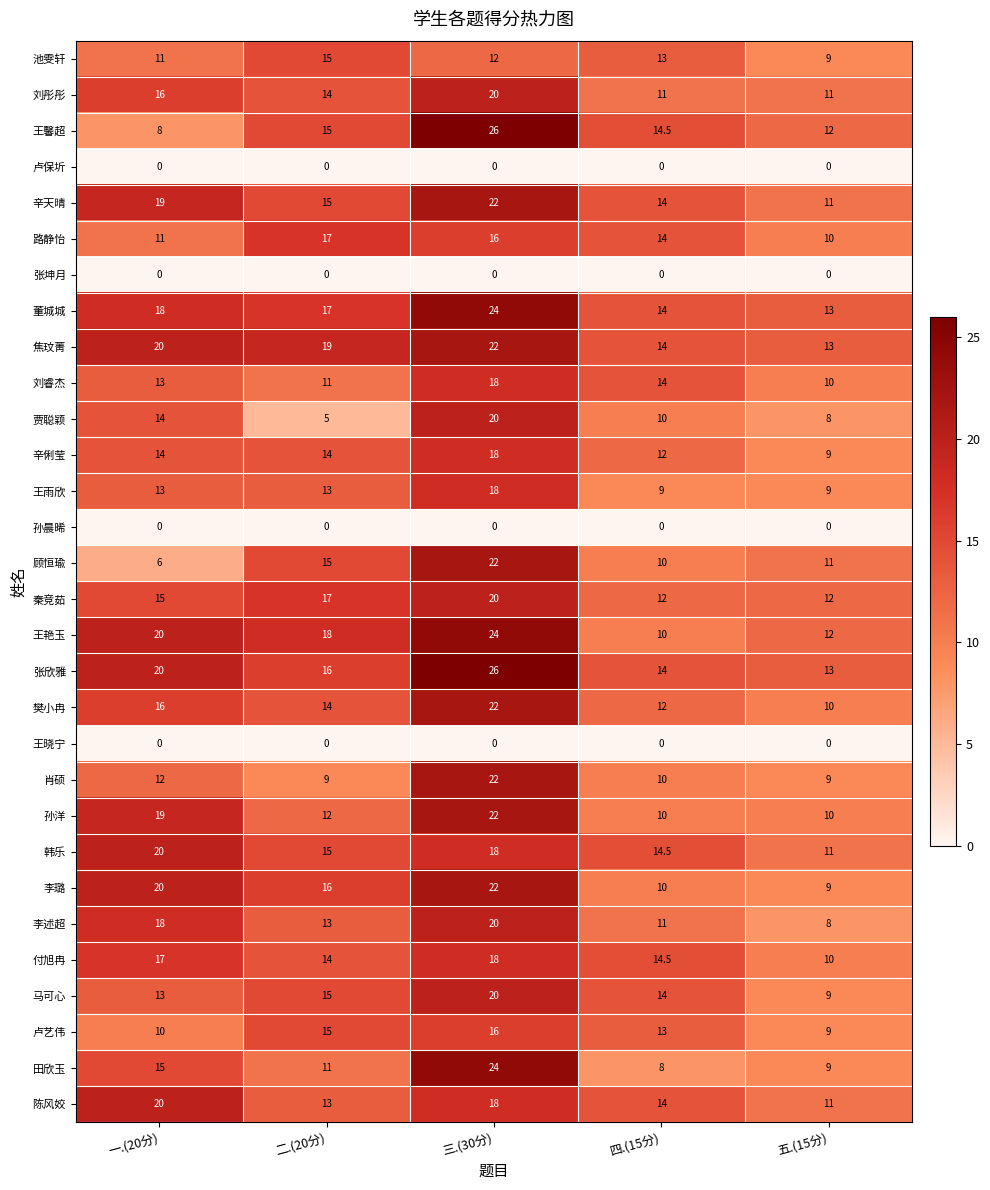

What is the maximum value shown in the chart?

26.0